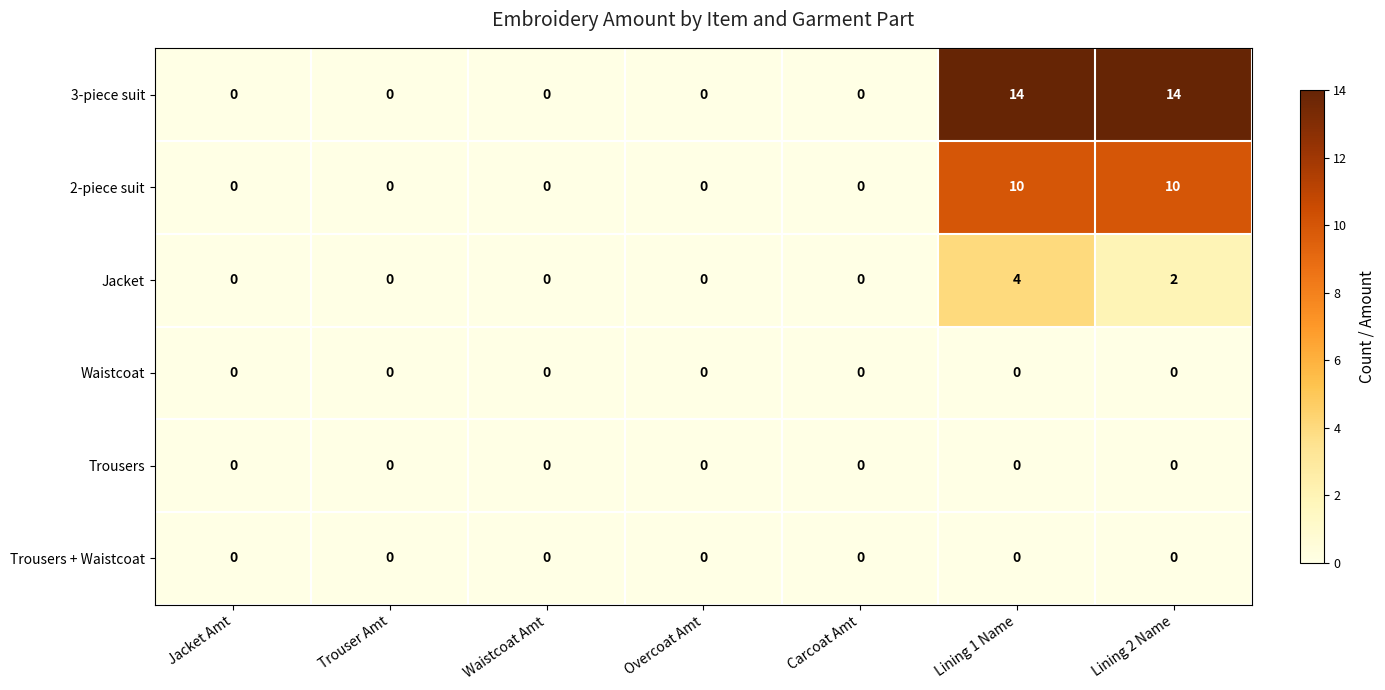

What is the difference between the second highest and minimum values in the 3-piece suit series?

14